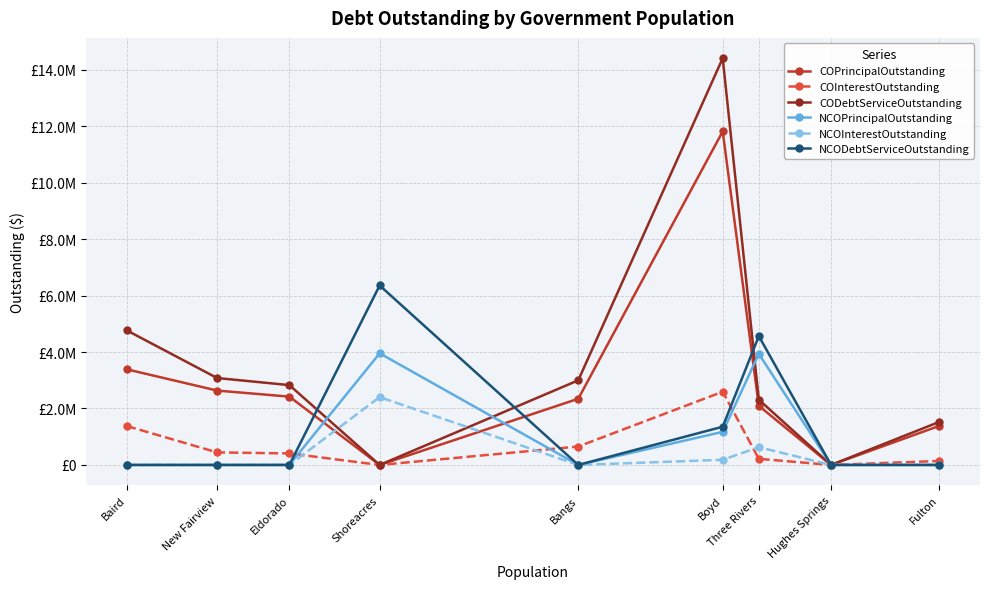

What is the value of the COPrincipalOutstanding point at the 5th from the left?

2345000.0